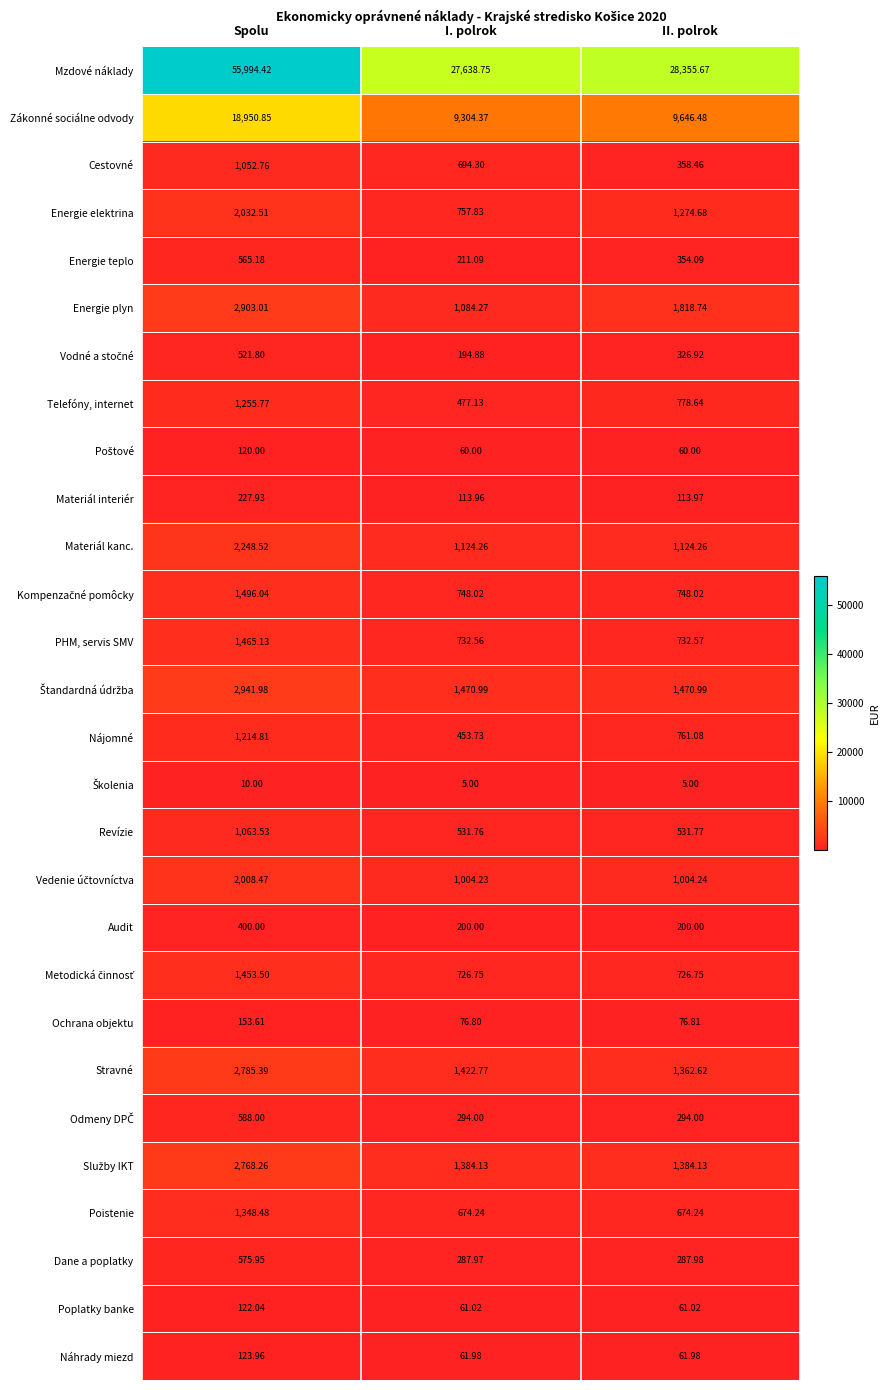

Which series has the largest total across all categories?

Mzdové náklady